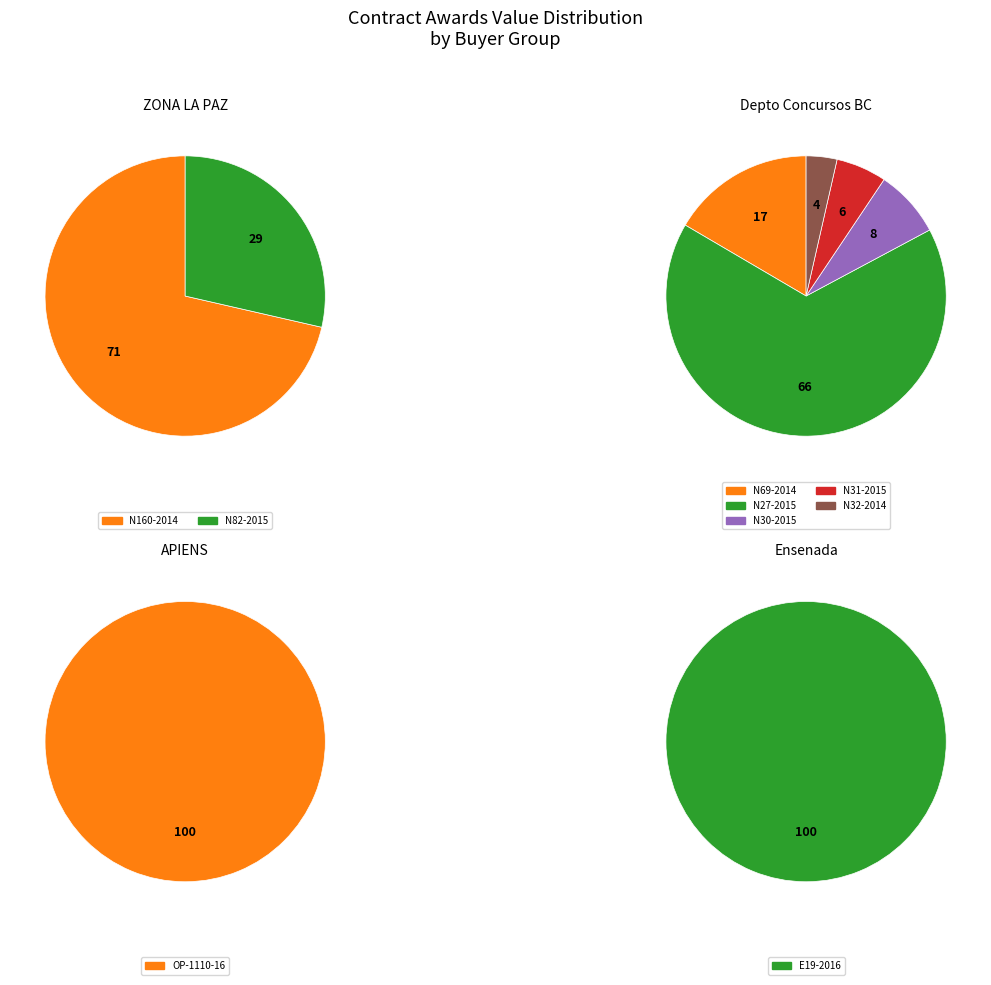

Does 2015-01-24 (BC N30) account for over 50% of the chart?

No